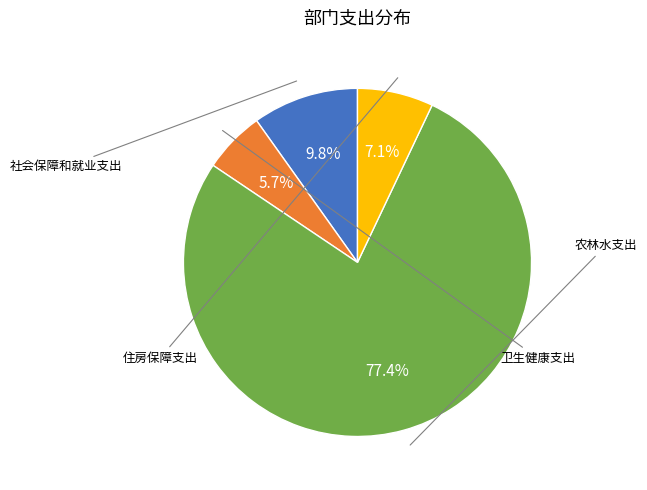

Rank the categories by value from highest to lowest.

农林水支出, 社会保障和就业支出, 住房保障支出, 卫生健康支出